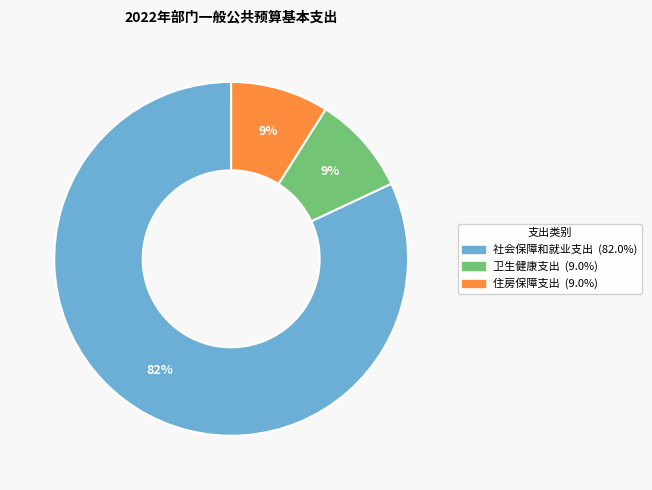

Is it true that 卫生健康支出 is 9% of the pie?

True